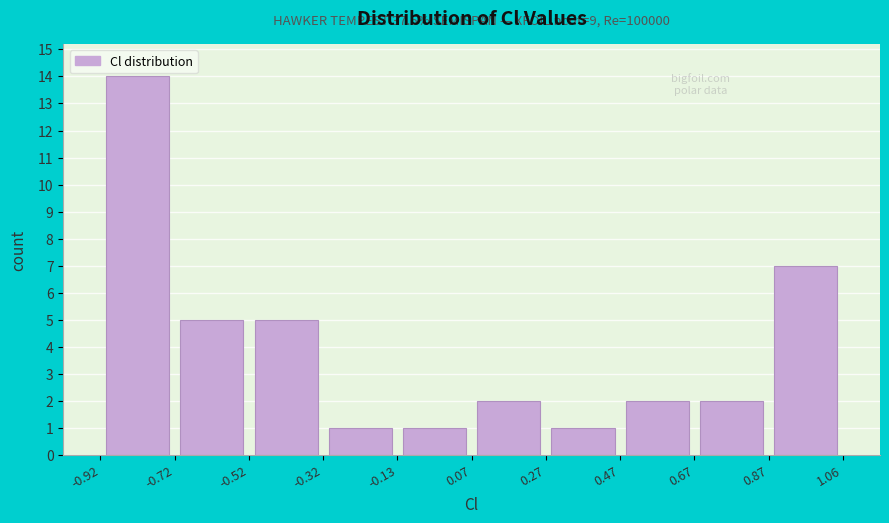

Which range on the x-axis has the tallest bar?

-0.92 to -0.72